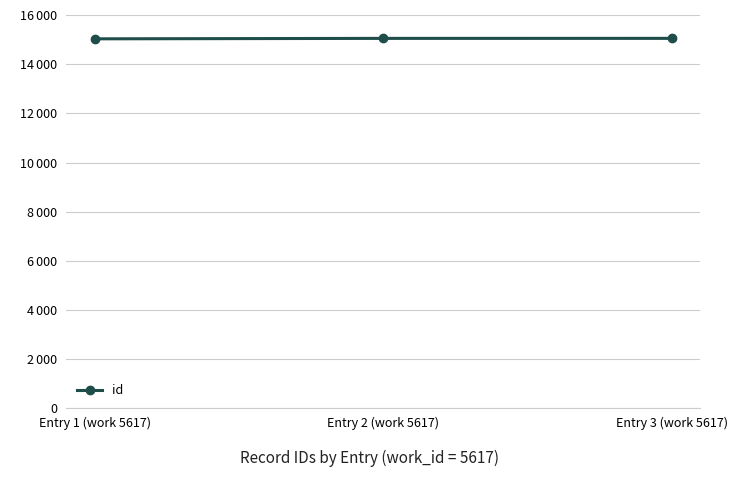

Does the chart have visible grid lines?

Yes